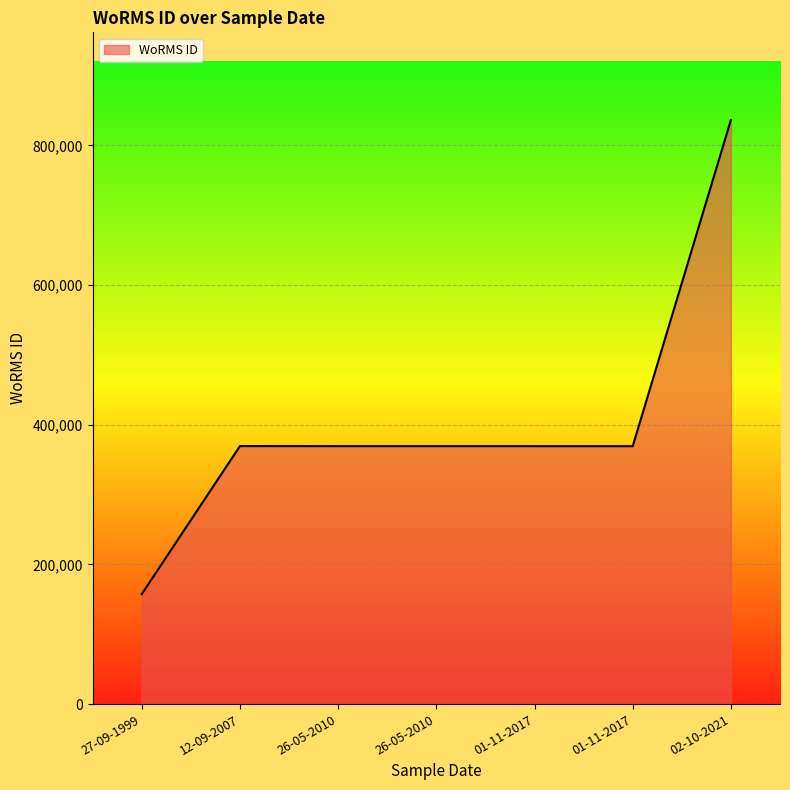

How many lines are shown in the chart?

1